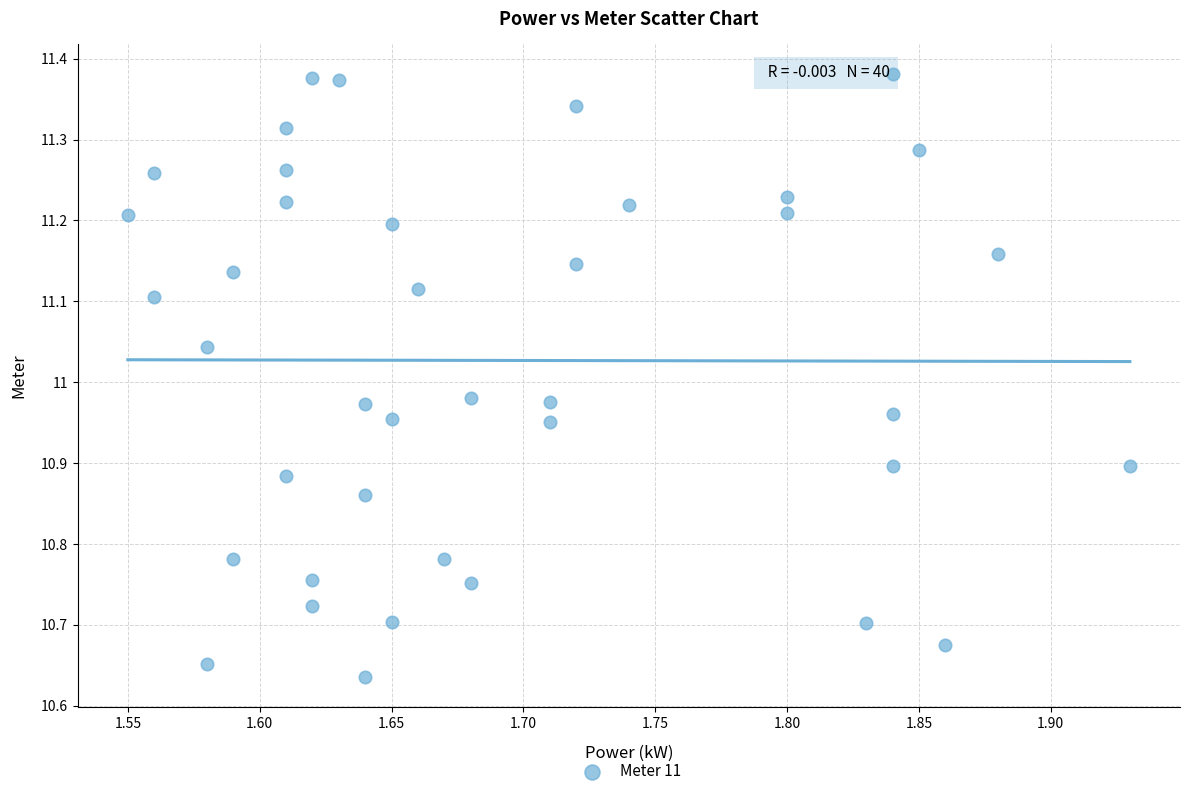

What is the range of X values (max minus min)?

0.4